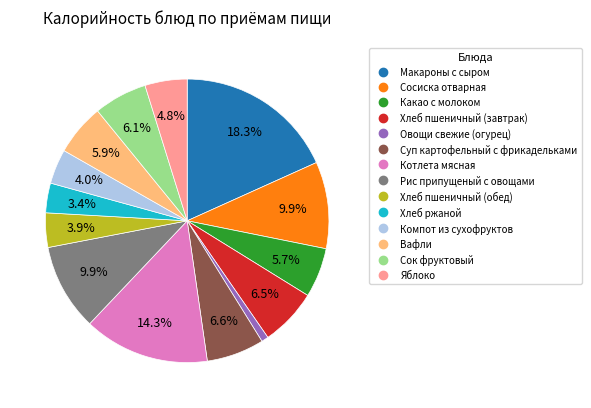

To the nearest percent, what portion does Какао с молоком represent?

6%